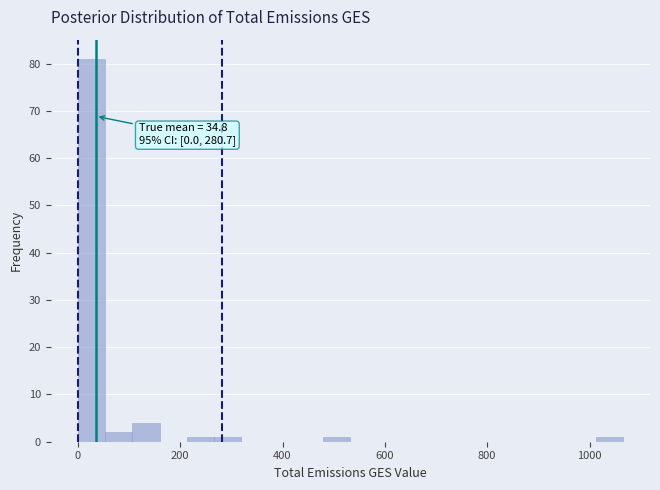

Around what value on the x-axis is the tallest bar? Give the approximate position of its centre, as read against the axis.

20